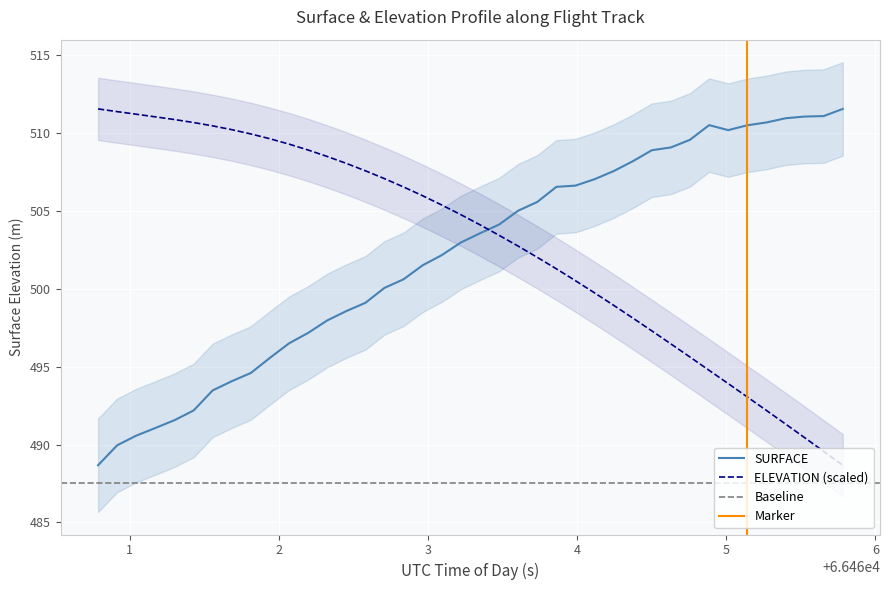

What is the maximum value for ELEVATION (scaled)?

511.5